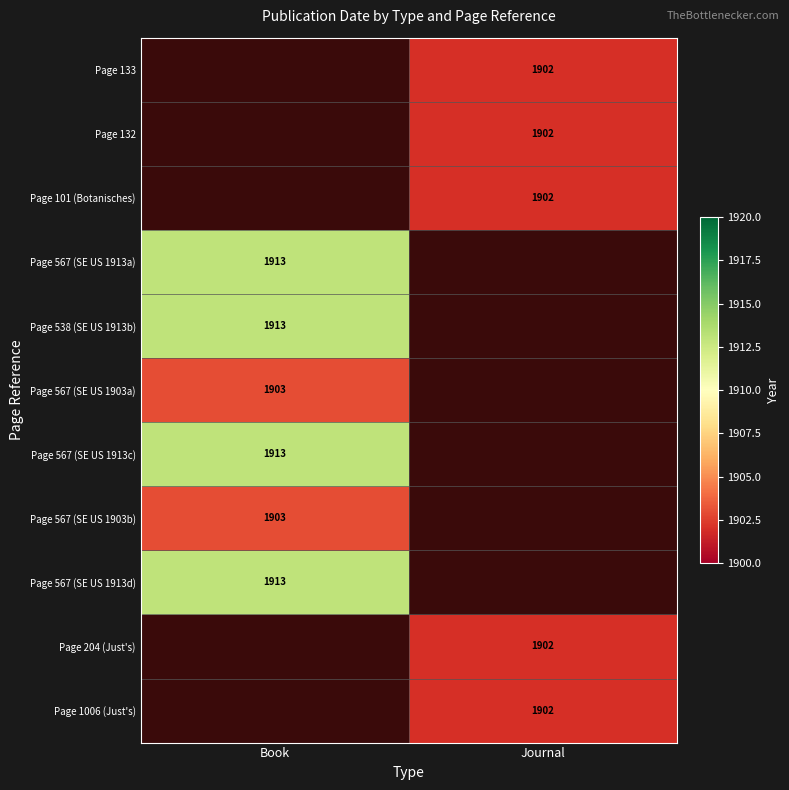

True or false: Page 133 has a value of 619 at Journal.

False